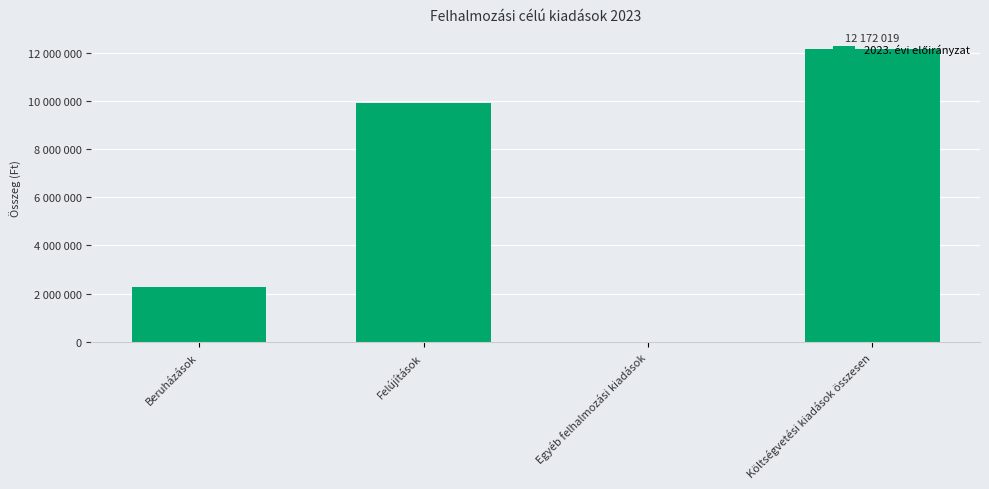

Are the bars horizontal?

No